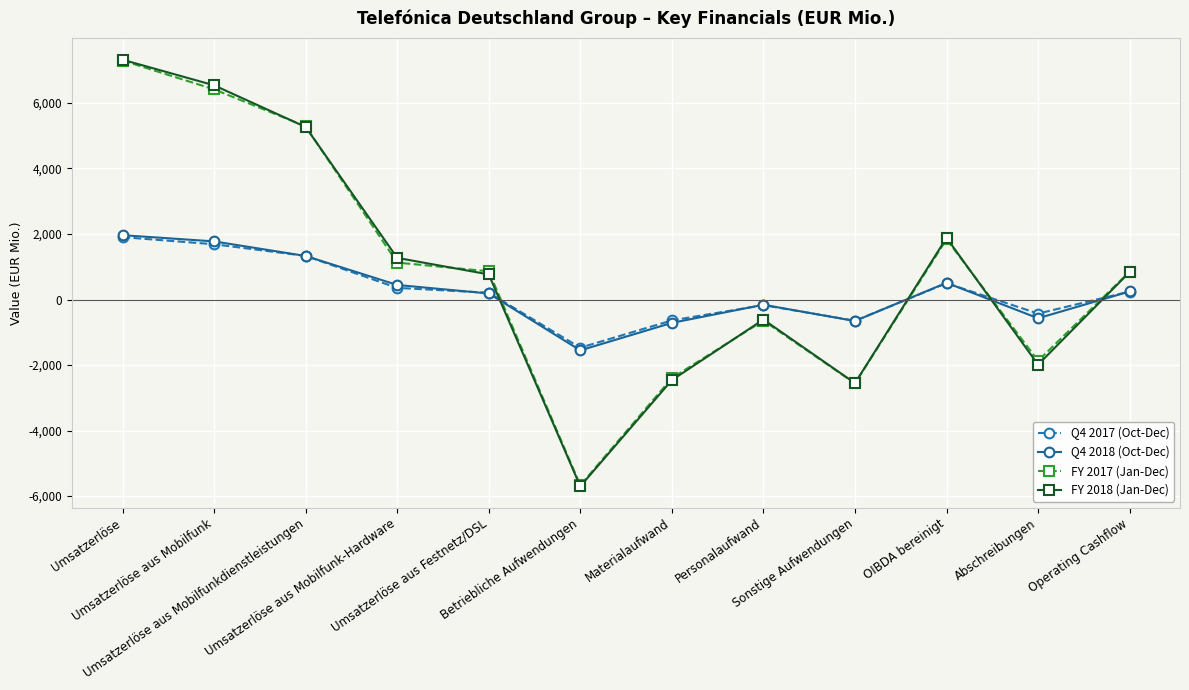

What value does the FY 2018 (Jan-Dec) series have at Umsatzerlöse?

7320